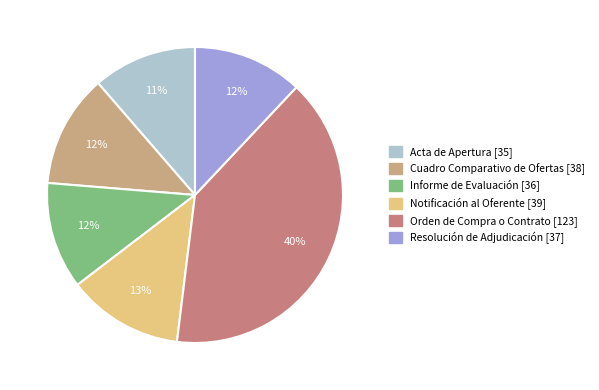

To the nearest percent, what percentage of the pie is Orden de Compra o Contrato?

40%